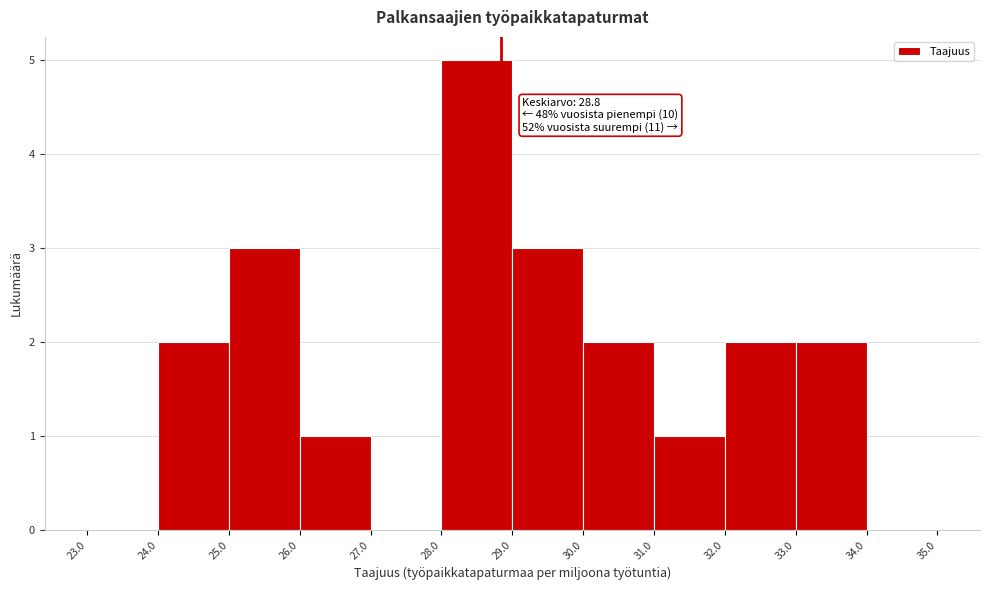

Over which range of the x-axis is the bar tallest?

28.0 to 29.0